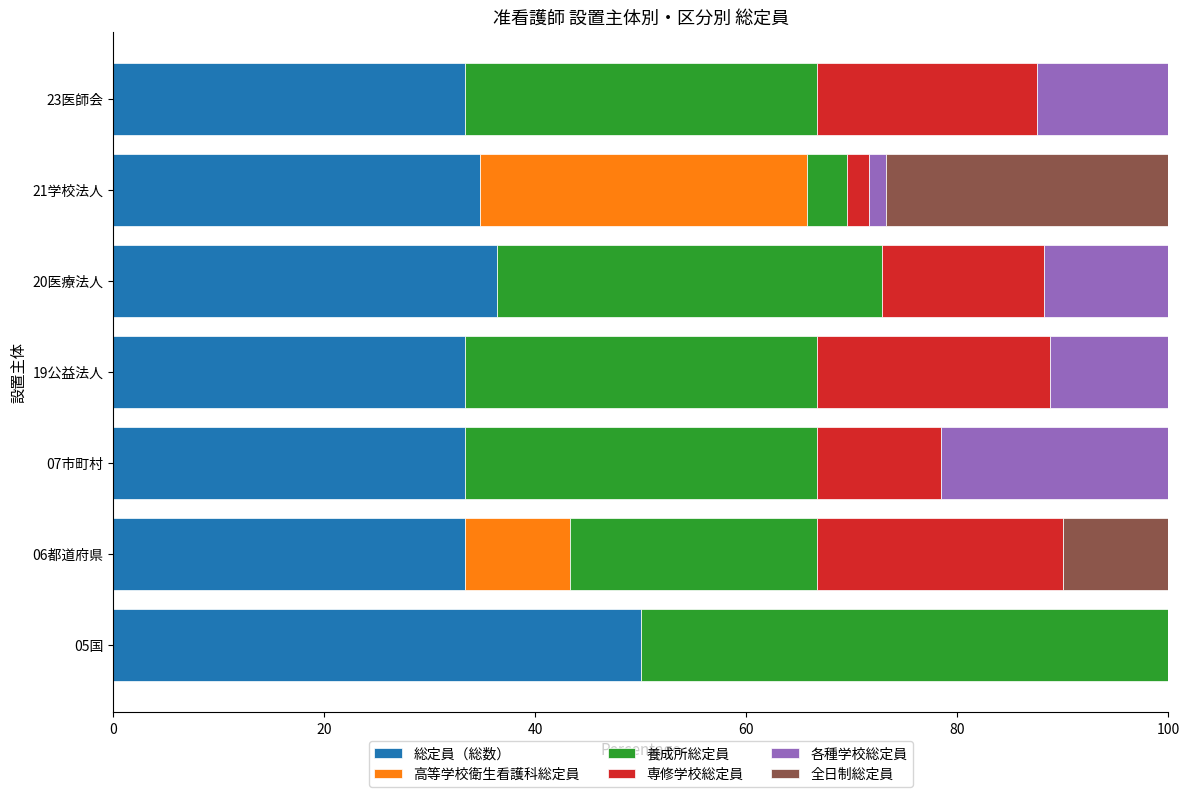

What are all the series names shown in the legend?

総定員（総数）, 高等学校衛生看護科総定員, 養成所総定員, 専修学校総定員, 各種学校総定員, 全日制総定員